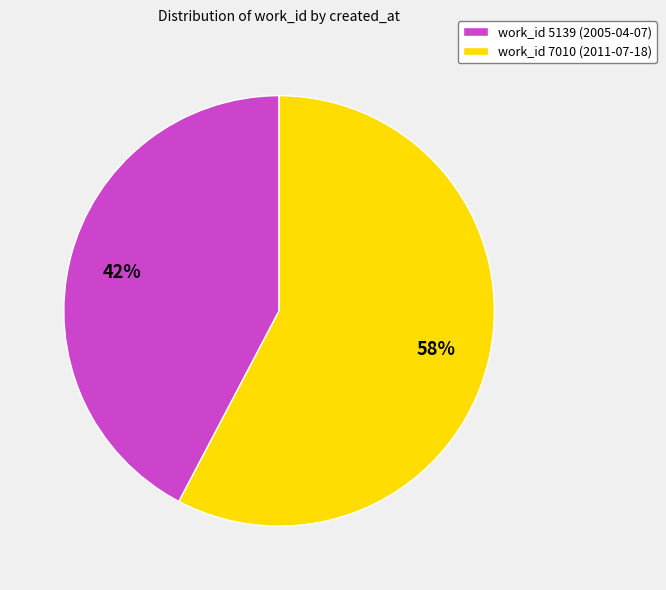

Rank the categories by value from highest to lowest.

work_id 7010 (2011-07-18), work_id 5139 (2005-04-07)